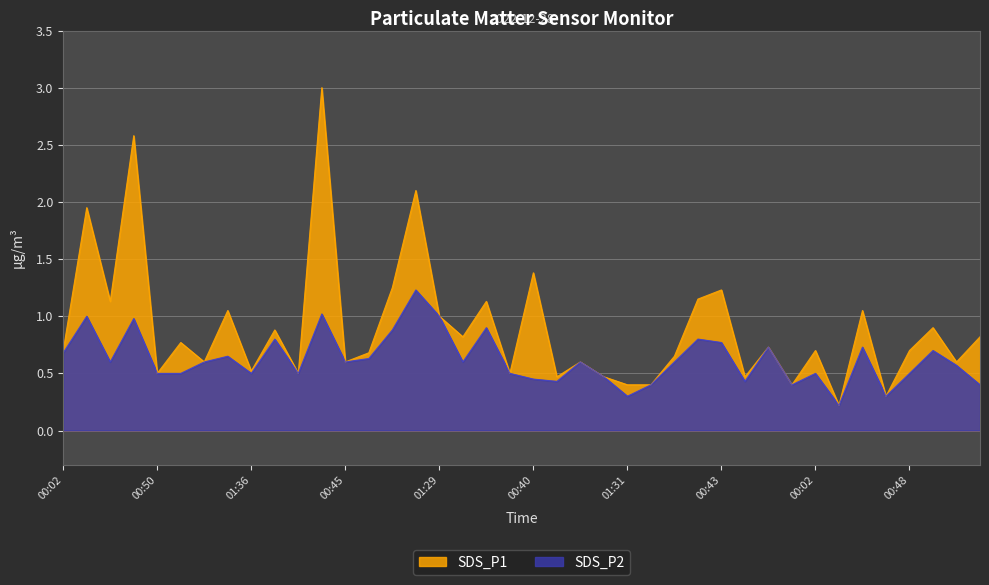

Which series has the largest total across all categories?

SDS_P1